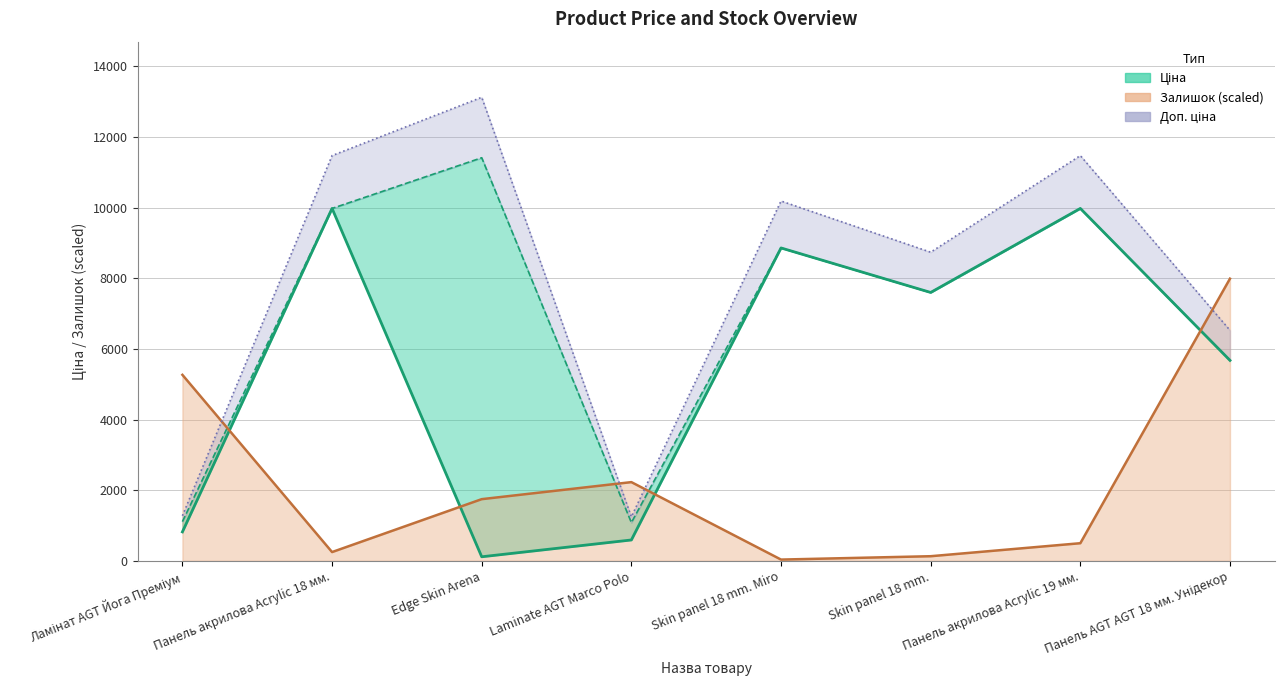

What is the label of the 1st point from the right?

Панель AGT AGT 18 мм. Унідекор